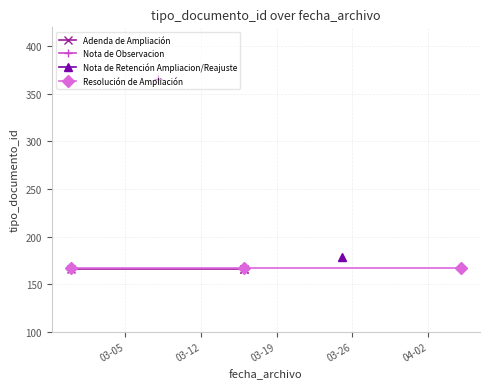

Which series has the largest range (max minus min)?

Adenda de Ampliación